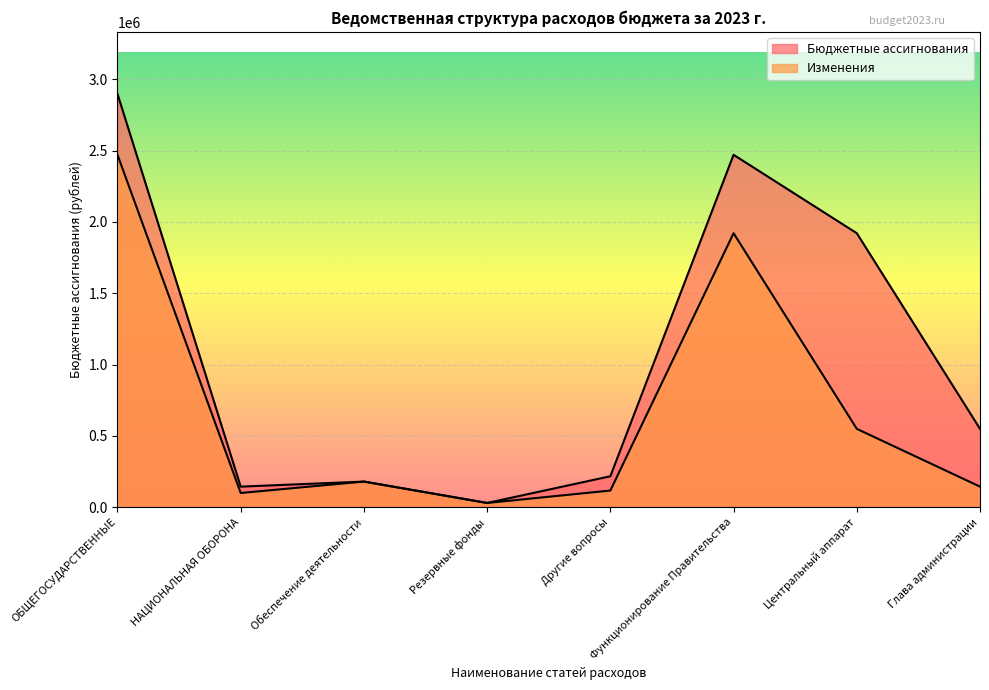

What is the highest value of the Изменения series?

2470771